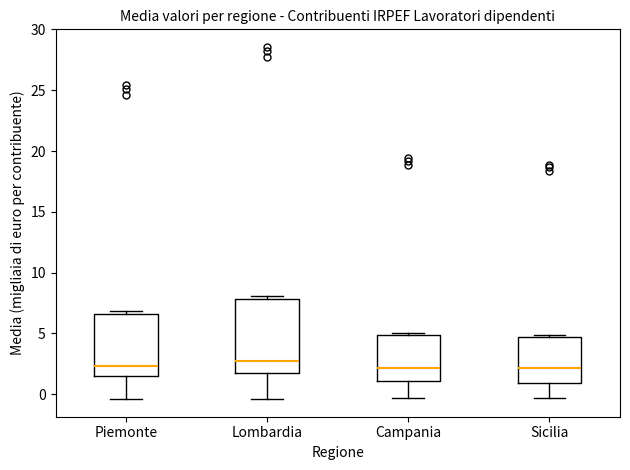

Comparing the boxes themselves (not the whiskers), which one is the tallest?

Lombardia